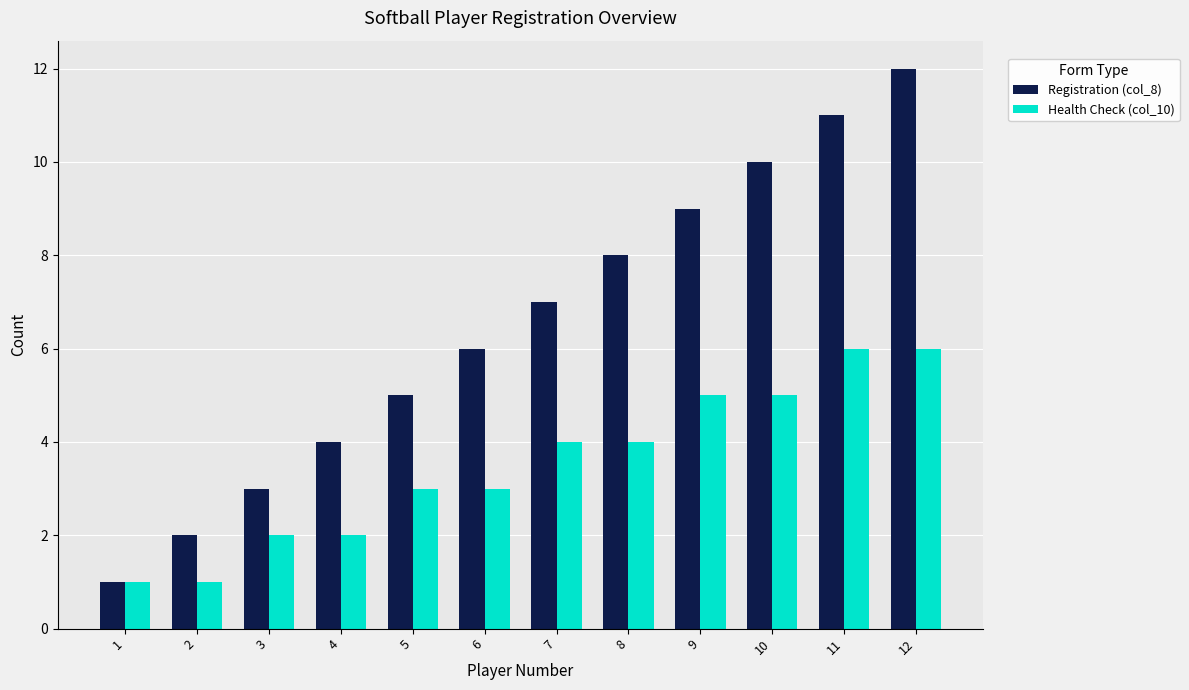

What is the approximate value of Registration (col_8) at 11, to the nearest 5?

10